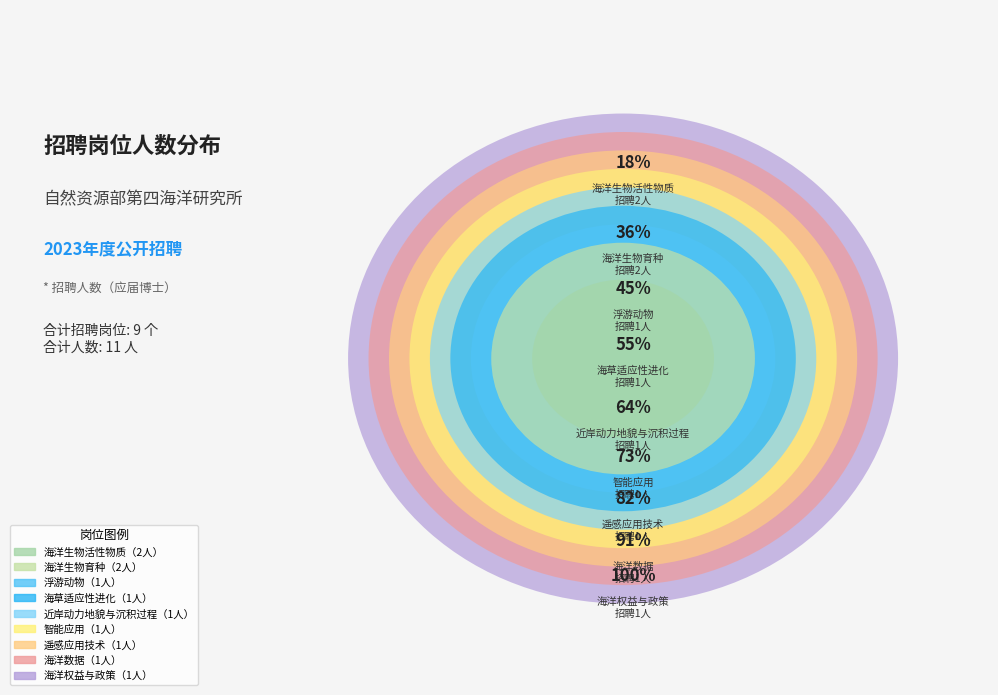

Combined, do 浮游动物 and 海洋生物育种 account for over 50%?

No